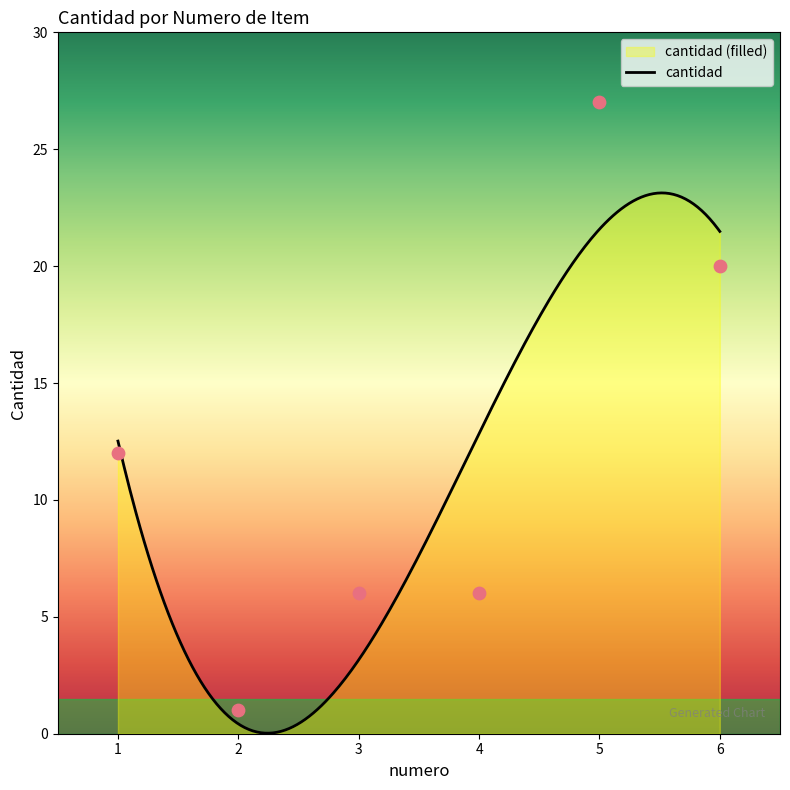

What is the ratio of the value at 4 to the value at 2?

6.0